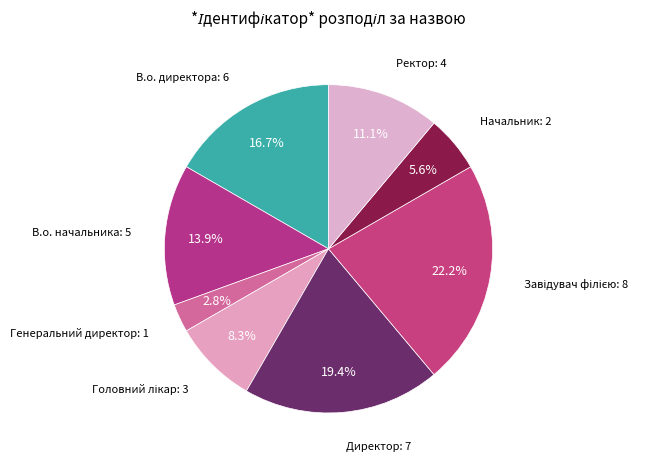

Combined, do Начальник and Ректор account for over 50%?

No